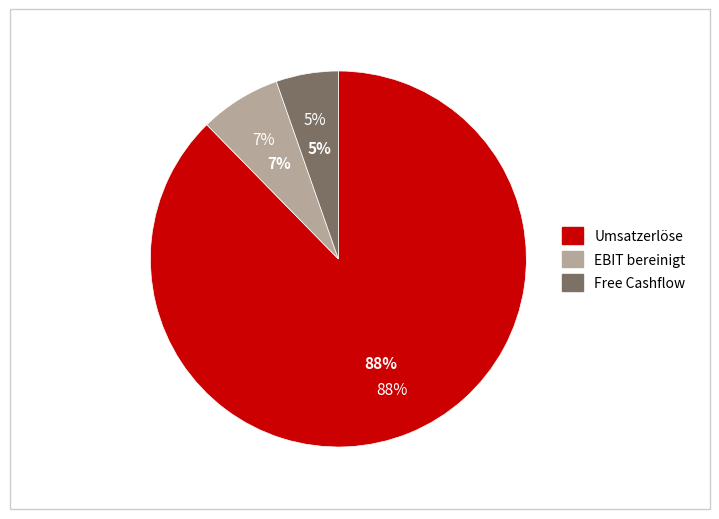

What is the total percentage of Free Cashflow and Umsatzerlöse?

93.0%